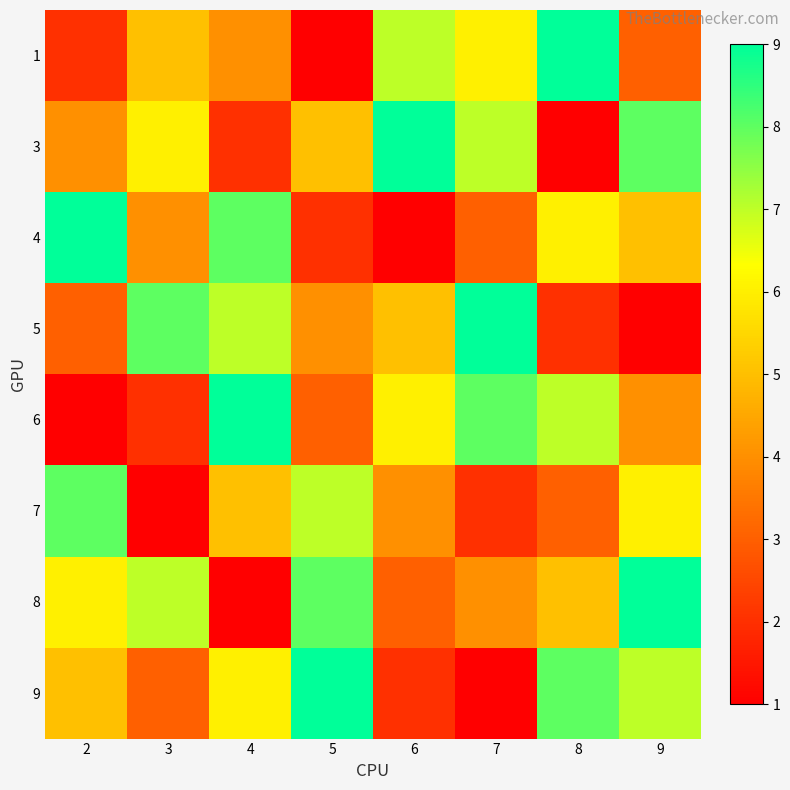

Reading left to right, list all the values displayed in this chart.

1: 2=2	3=5	4=4	5=1	6=7	7=6	8=9	9=3
3: 2=4	3=6	4=2	5=5	6=9	7=7	8=1	9=8
4: 2=9	3=4	4=8	5=2	6=1	7=3	8=6	9=5
5: 2=3	3=8	4=7	5=4	6=5	7=9	8=2	9=1
6: 2=1	3=2	4=9	5=3	6=6	7=8	8=7	9=4
7: 2=8	3=1	4=5	5=7	6=4	7=2	8=3	9=6
8: 2=6	3=7	4=1	5=8	6=3	7=4	8=5	9=9
9: 2=5	3=3	4=6	5=9	6=2	7=1	8=8	9=7